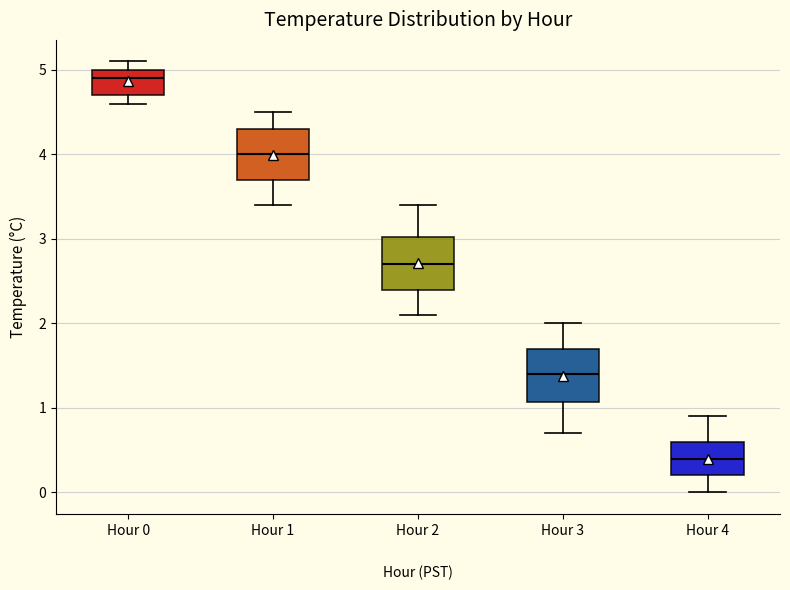

Where does the median line of the box for Hour 0 sit on the y-axis? The values are not printed on the chart, so give them approximately, as read against the axis.

4.9